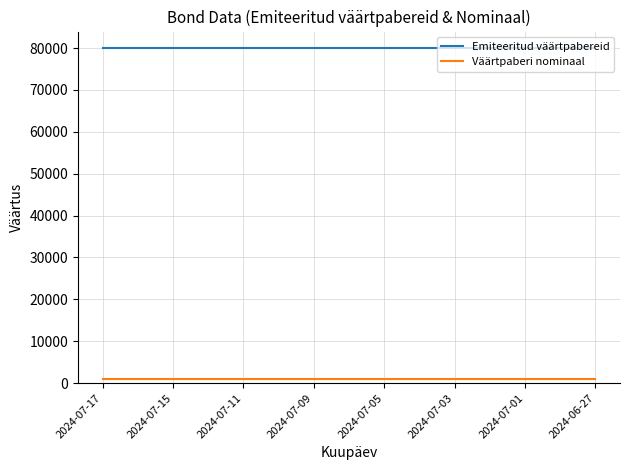

True or false: Emiteeritud väärtpabereid and Väärtpaberi nominaal cross at least once.

False